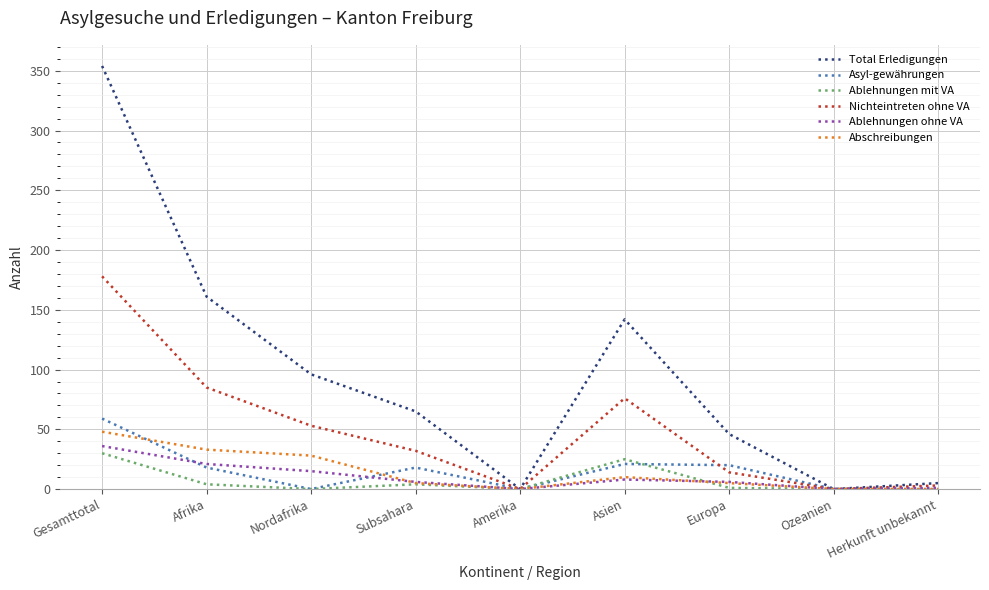

Which series changed the most between Gesamttotal and Amerika?

Total Erledigungen